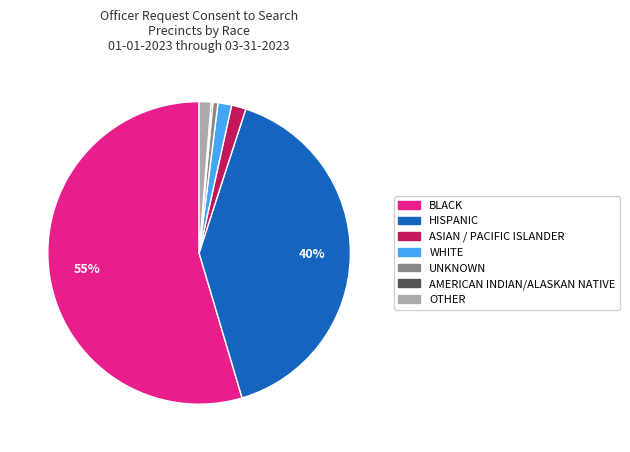

To the nearest percent, what is the combined percentage of BLACK and OTHER?

56%